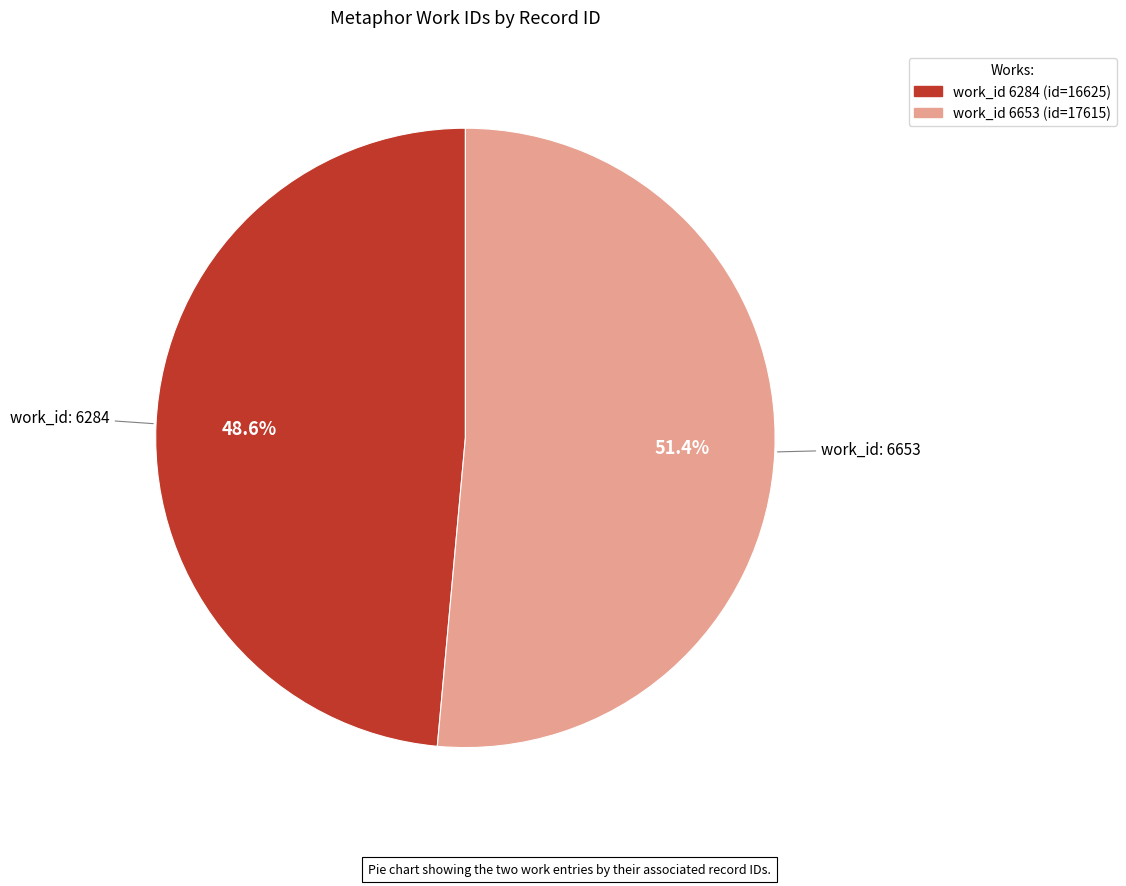

Does any single category account for the majority?

Yes